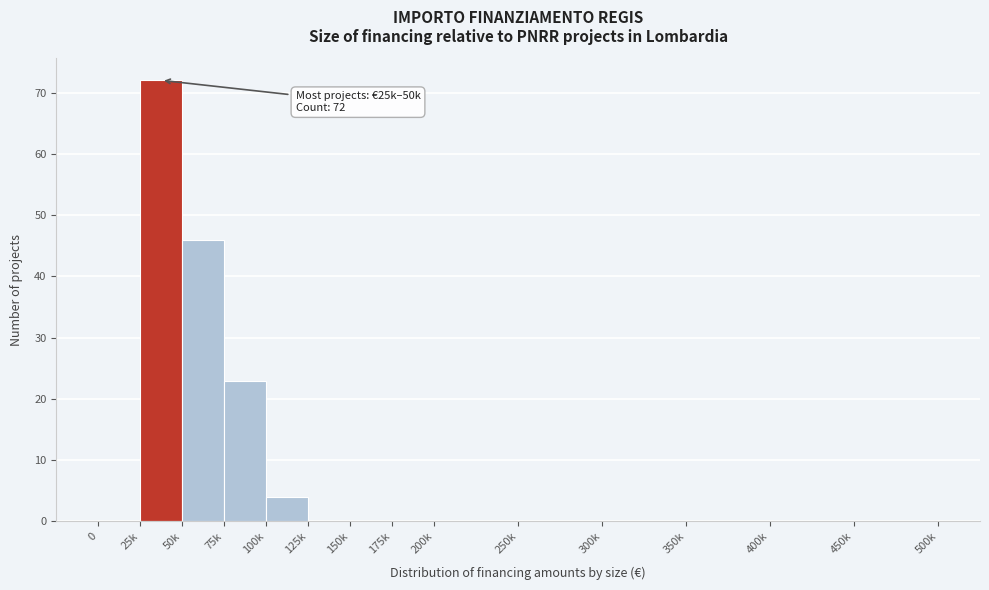

Reading left to right, list all the values displayed in this chart.

0=0	25k=72	50k=46	75k=23	100k=4	125k=0	150k=0	175k=0	200k=0	250k=0	300k=0	350k=0	400k=0	450k=0